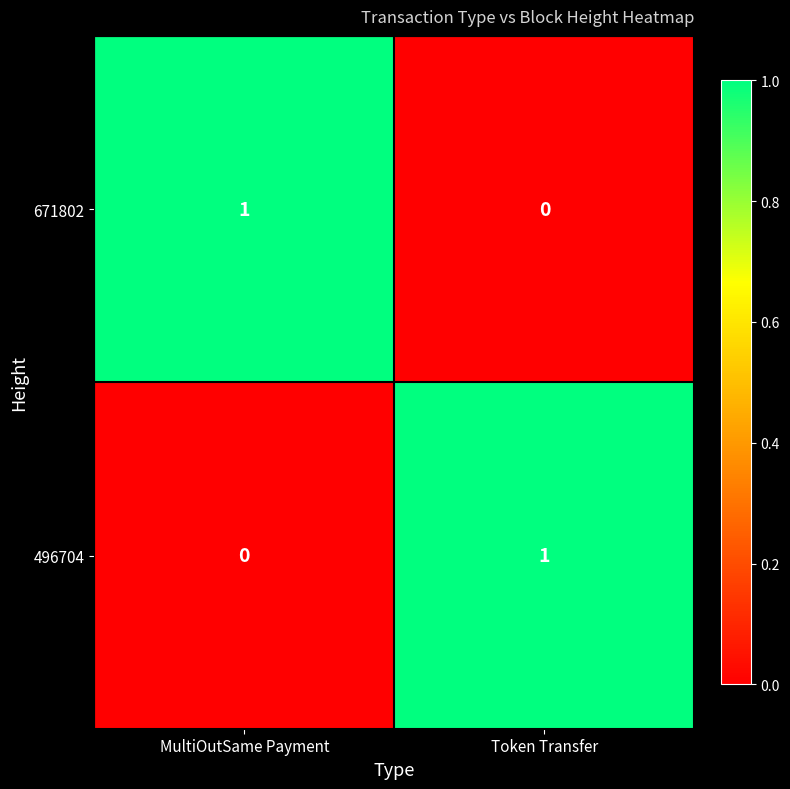

Reading left to right, list all the values displayed in this chart.

671802: 1	0
496704: 0	1